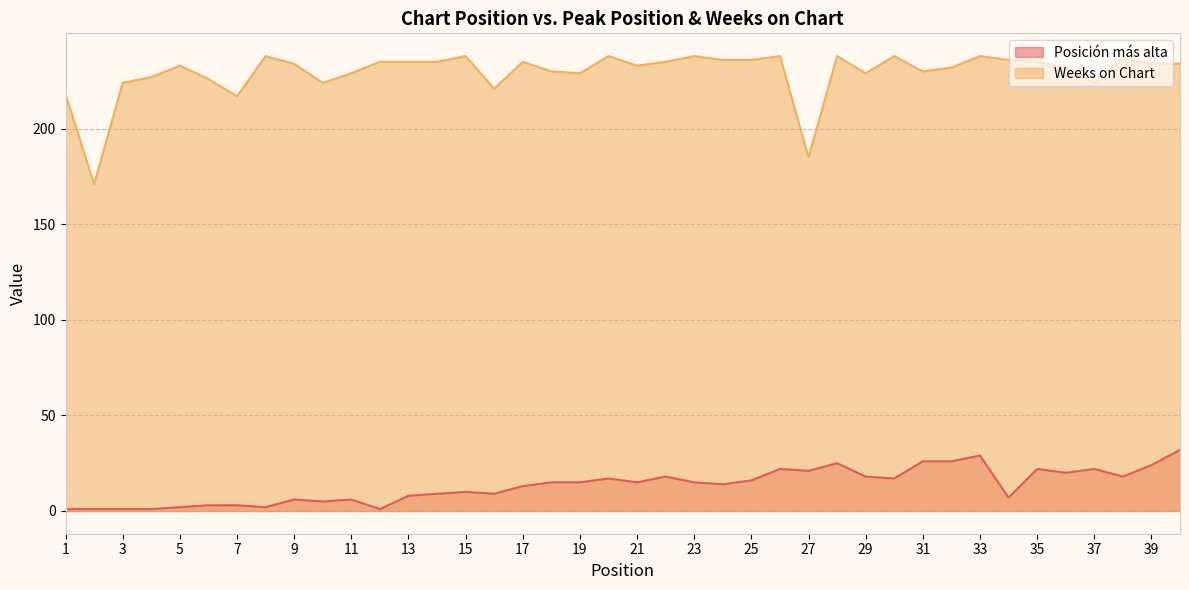

Where is the first local maximum for Posición más alta?

9